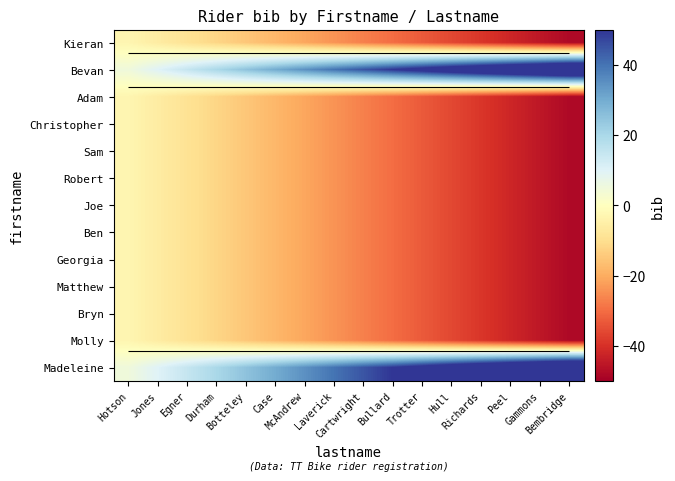

The value of row_0 at Hull is -56. True or false?

False